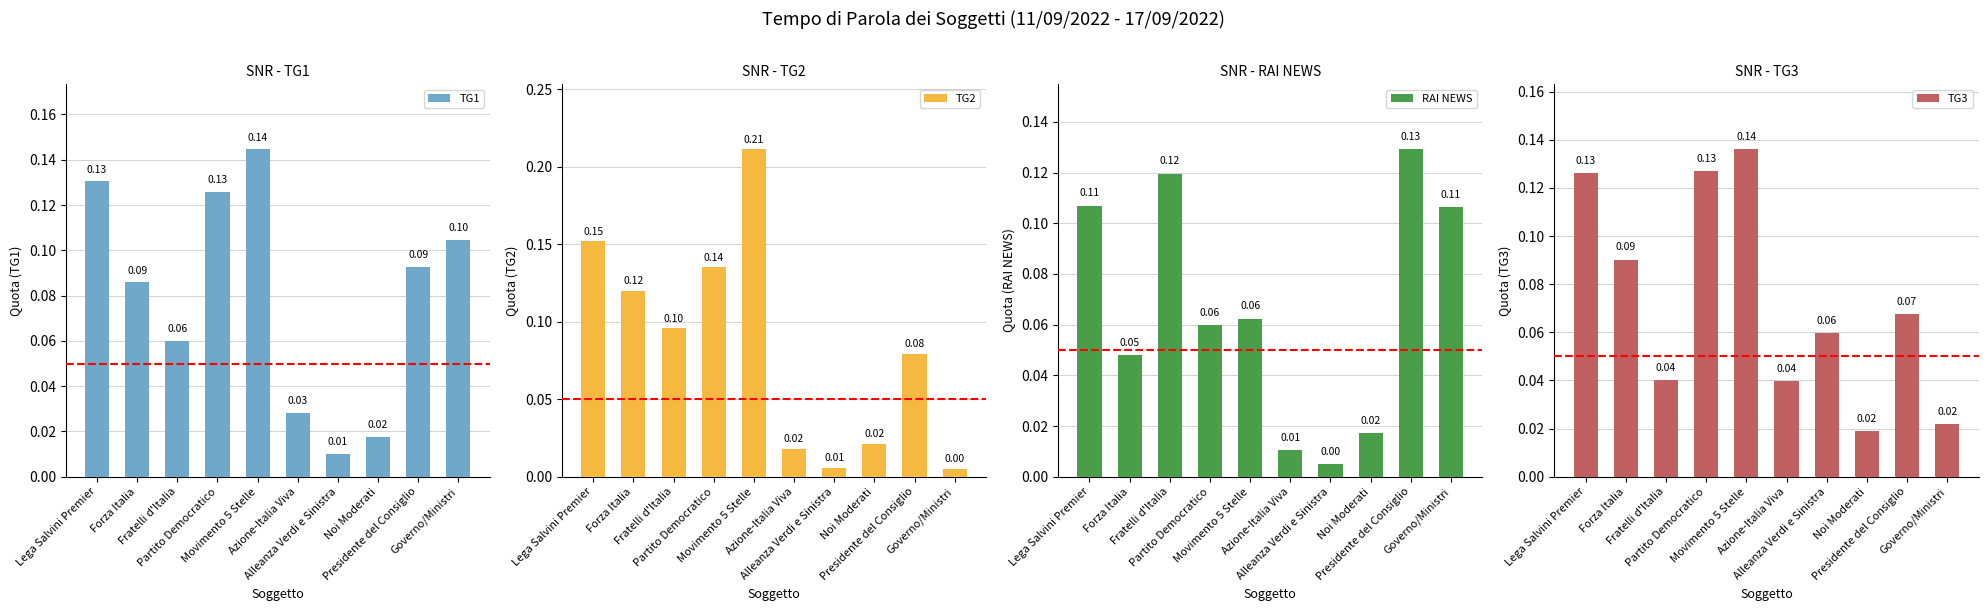

At Governo/Ministri, list the series in order from largest to smallest.

RAI NEWS, TG1, TG3, TG2